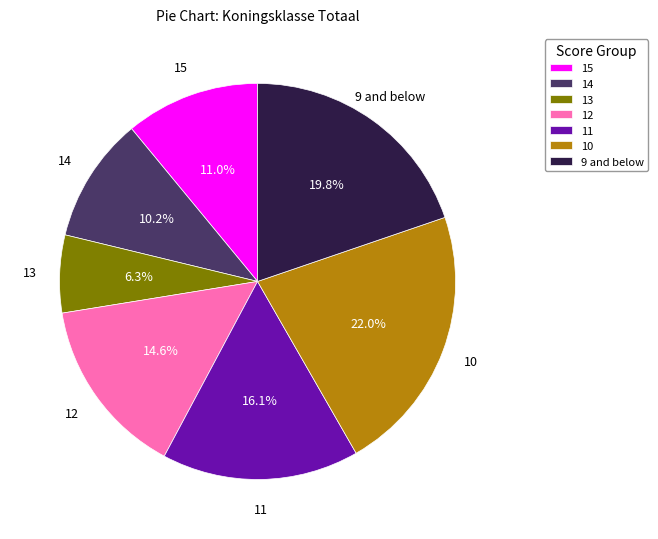

Which slice is the smallest?

13